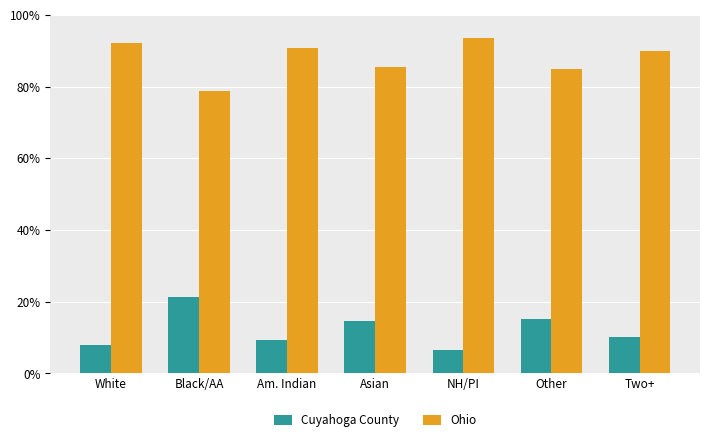

Reading left to right, what are all the values shown in this chart?

Cuyahoga County: White=7.9	Black/AA=21.3	Am. Indian=9.3	Asian=14.6	NH/PI=6.6	Other=15.2	Two+=10.1
Ohio: White=92.1	Black/AA=78.7	Am. Indian=90.7	Asian=85.4	NH/PI=93.4	Other=84.8	Two+=89.9